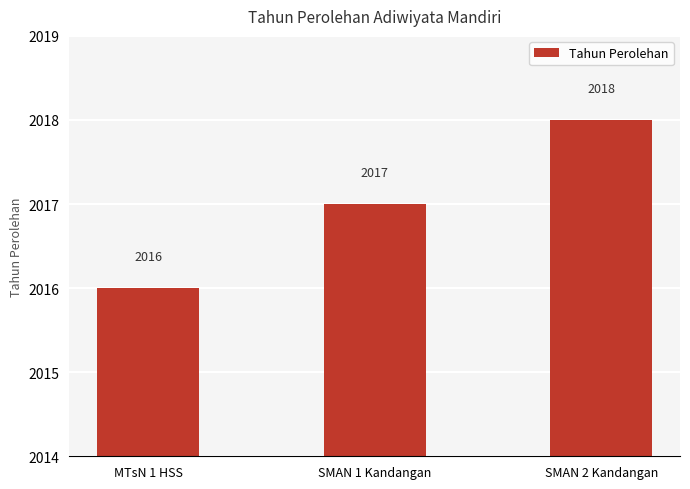

What is the ratio of the value at SMAN 1 Kandangan to the value at MTsN 1 HSS?

1.0